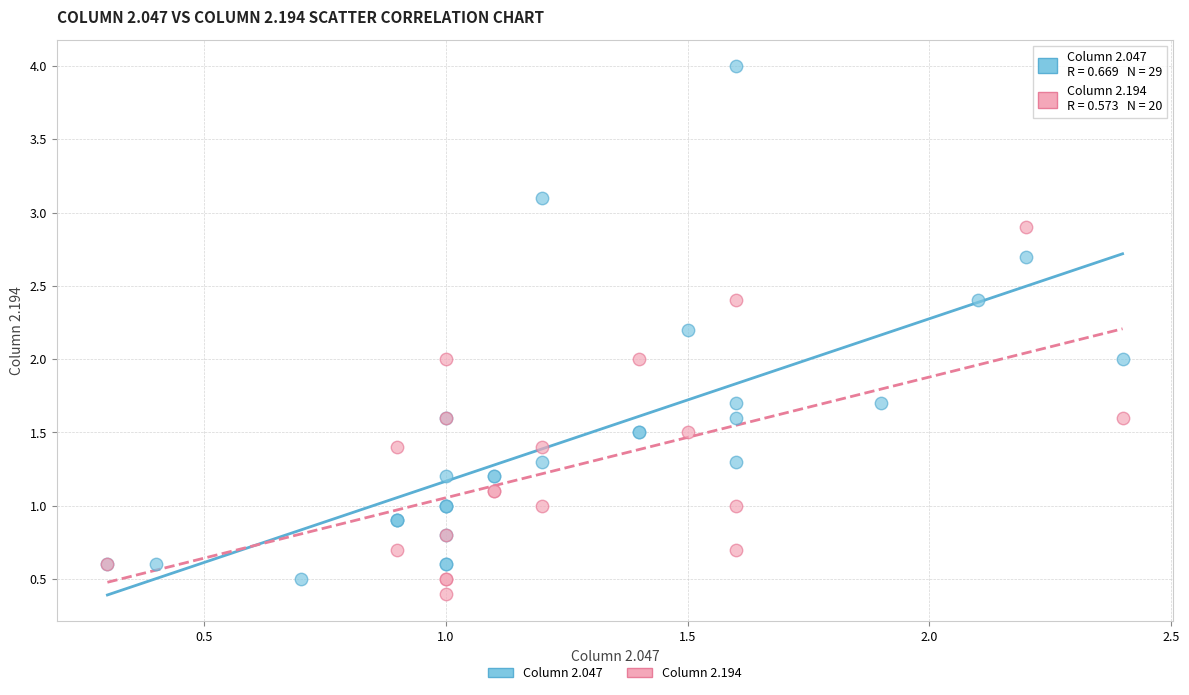

Which series has the largest Y range (max minus min)?

Column 2.047